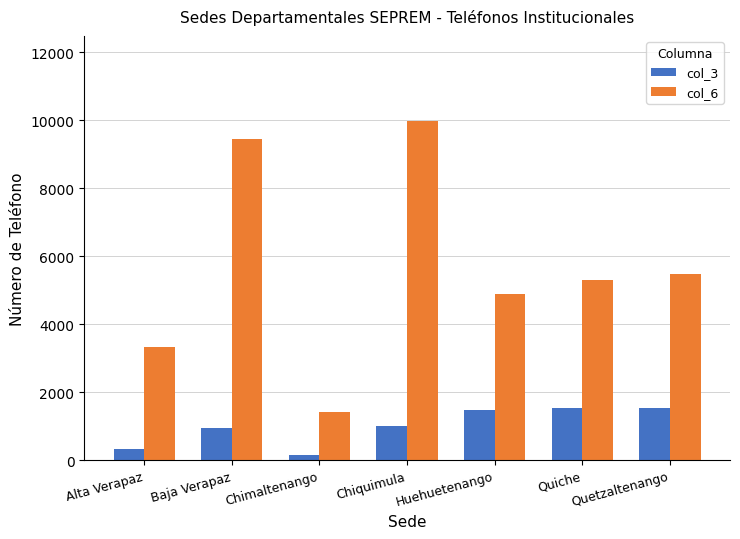

True or false: col_3 has a value of 944 at Baja Verapaz.

True